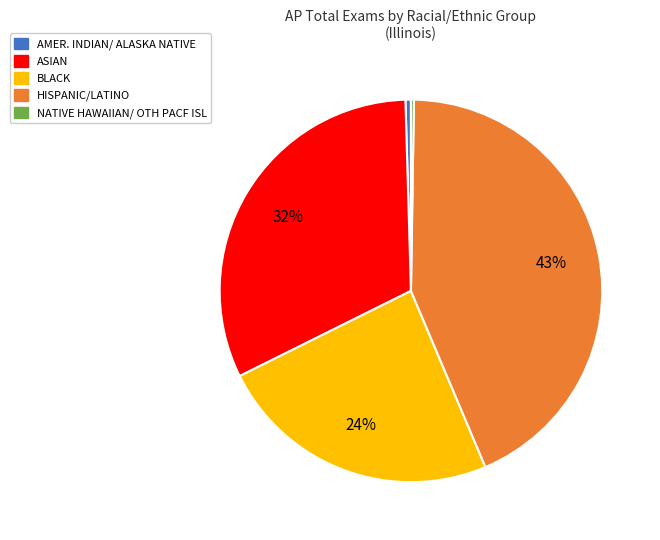

Does any single category account for the majority?

No